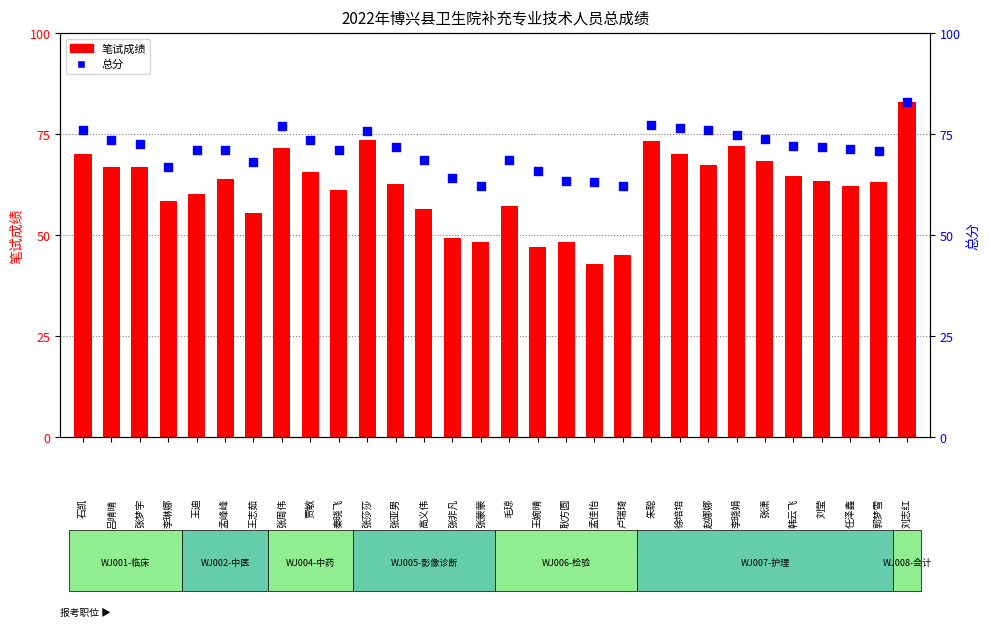

What are all the series names shown in the legend?

笔试成绩, 总分